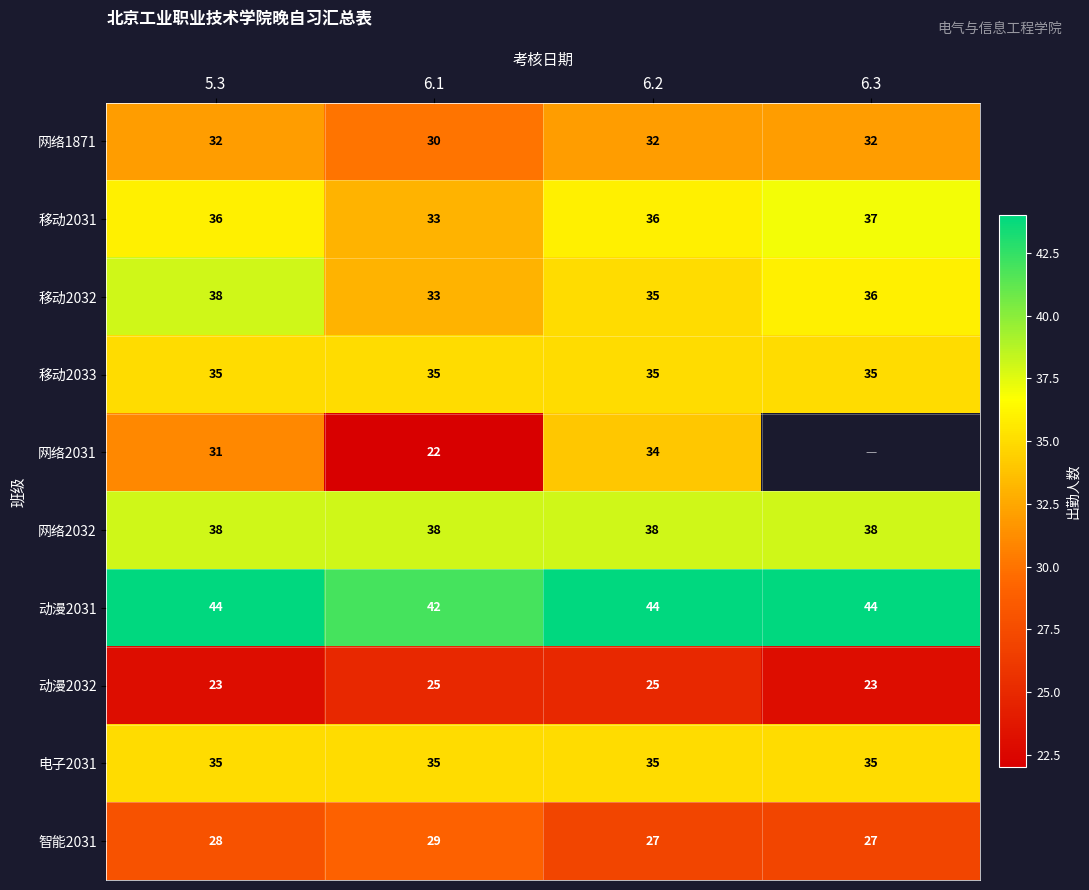

Which has a higher value, 6.3 or 6.1?

6.3